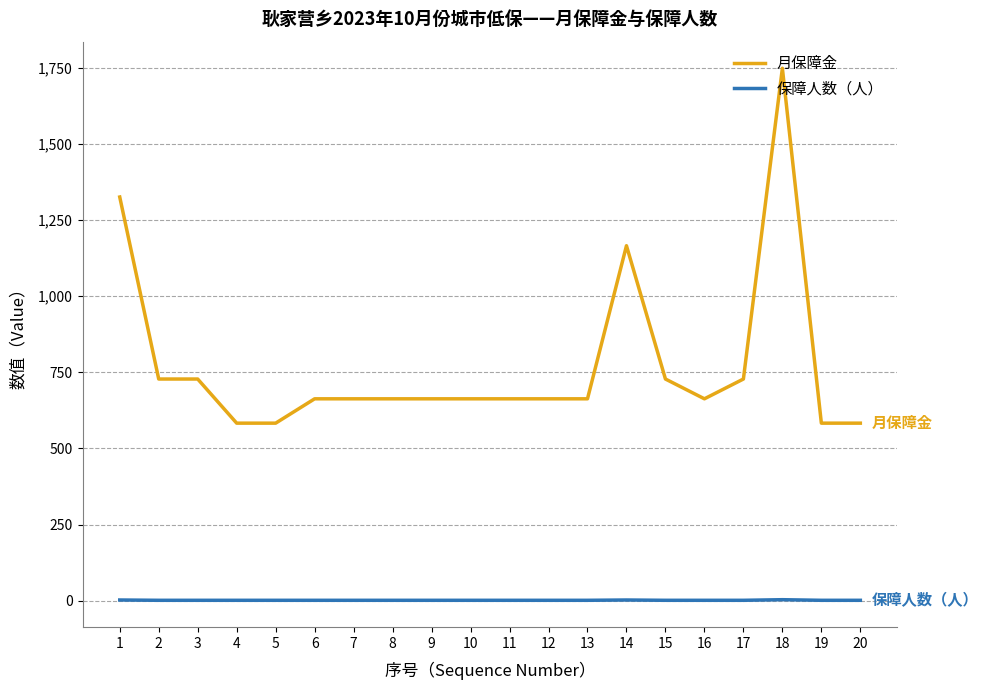

True or false: 保障人数（人） and 月保障金 intersect in this chart.

False